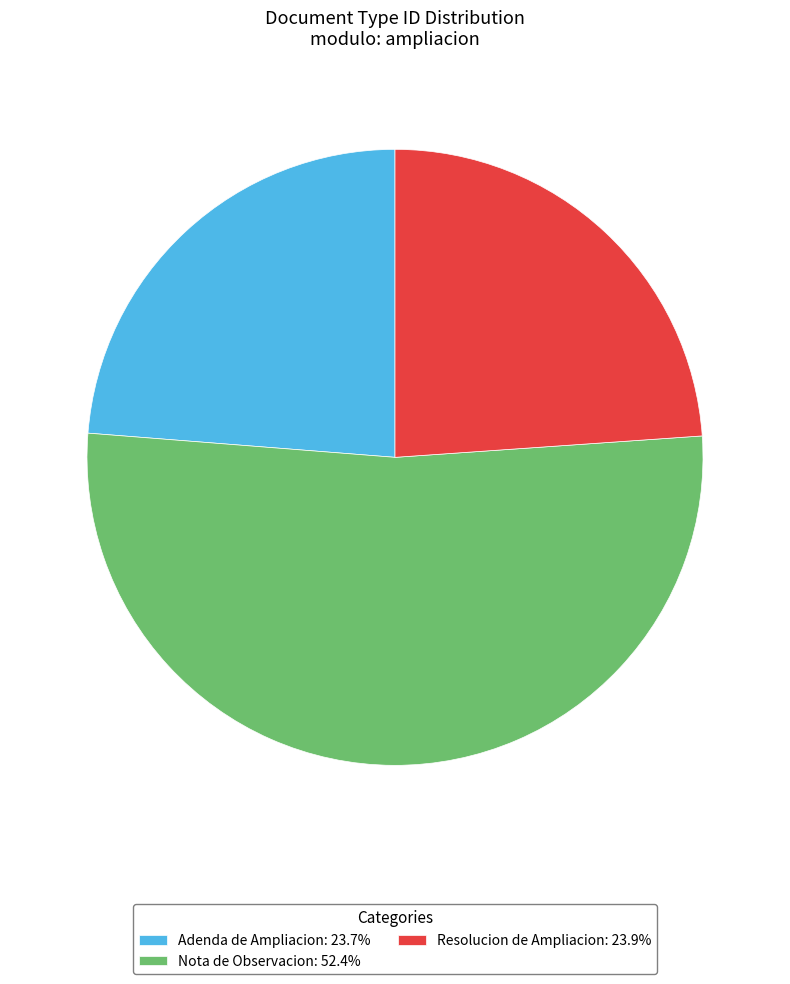

Do Resolucion de Ampliacion: 23.9% and Nota de Observacion: 52.4% together represent more than half of the pie?

Yes